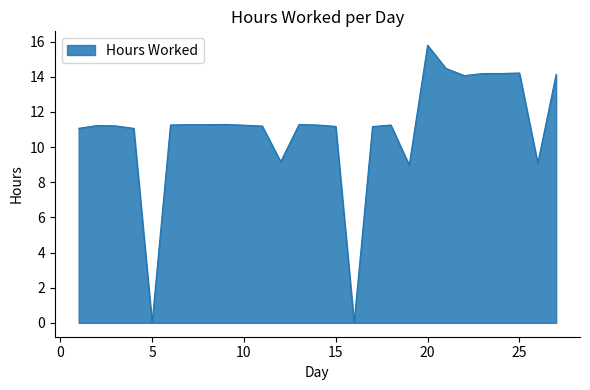

True or false: the data has more than 0 interior local peaks.

True